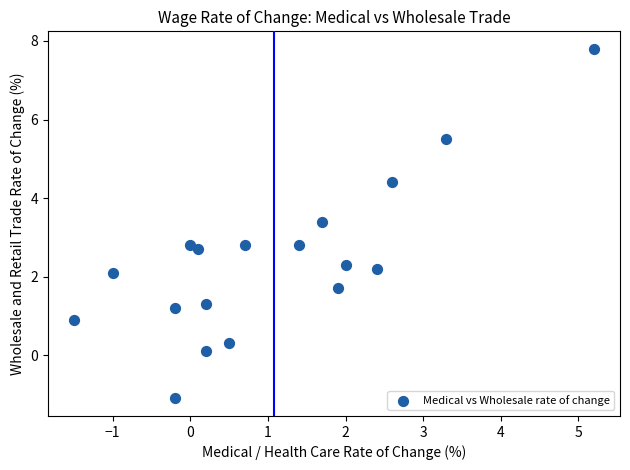

What is the range of X values (max minus min)?

6.7